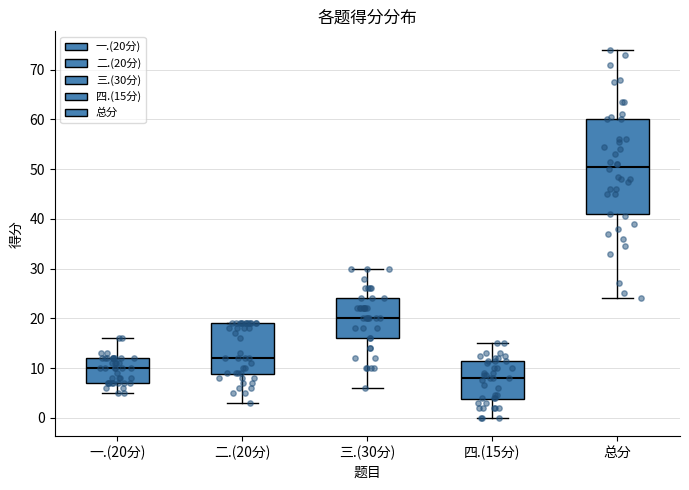

Reading left to right, transcribe this box plot: for each box, give where its median line is, the range the box spans, and where its two whiskers end, as read against the y-axis. The values are not printed on the chart, so give them approximately, as read against the axis.

一.(20分): median 10, box 7 to 12, whiskers 5 to 16
二.(20分): median 12, box 9 to 19, whiskers 3 to 19
三.(30分): median 20, box 16 to 24, whiskers 6 to 30
四.(15分): median 8, box 4 to 12, whiskers 0 to 15
总分: median 51, box 41 to 60, whiskers 24 to 74